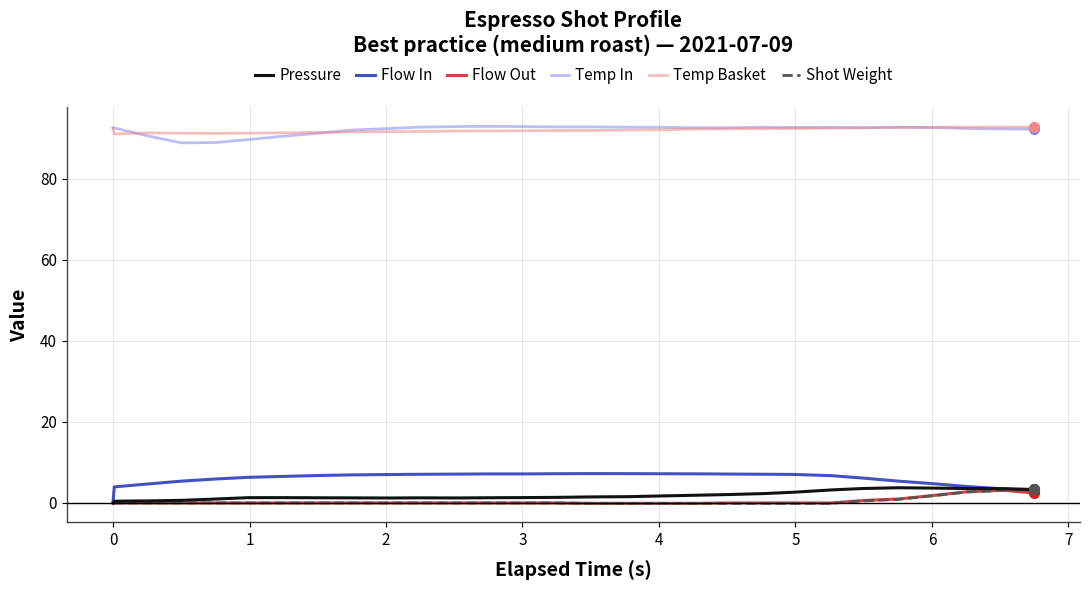

What are all the series names shown in the legend?

Pressure, Flow In, Flow Out, Temp In, Temp Basket, Shot Weight